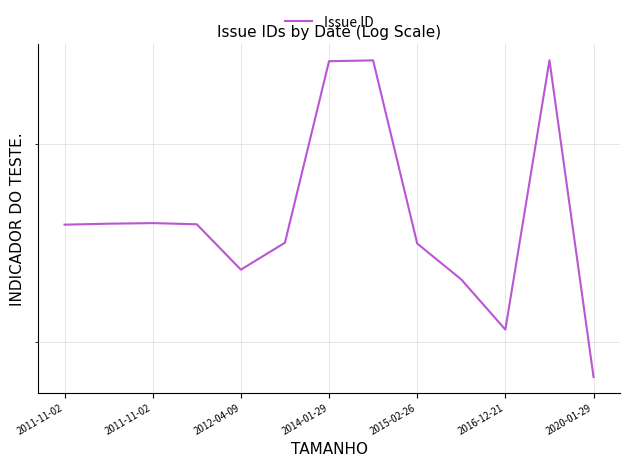

Count the number of data series in this chart.

1